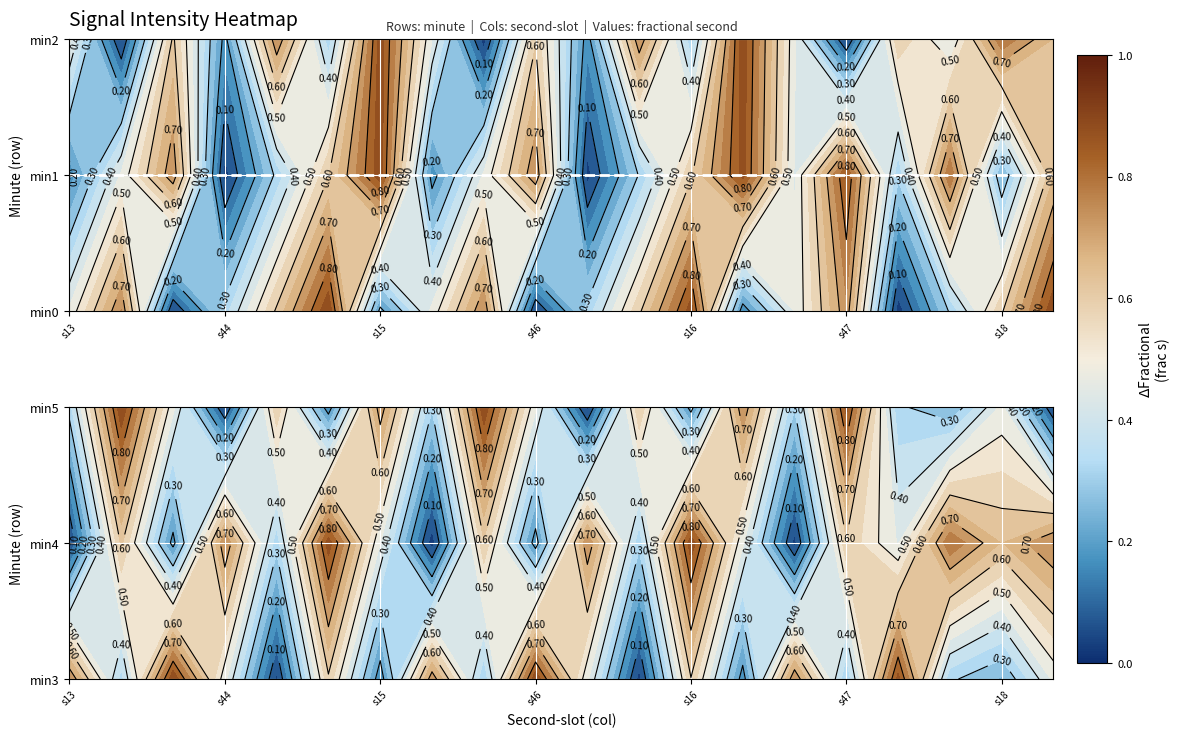

What is the sum of all 4 values?

9.7